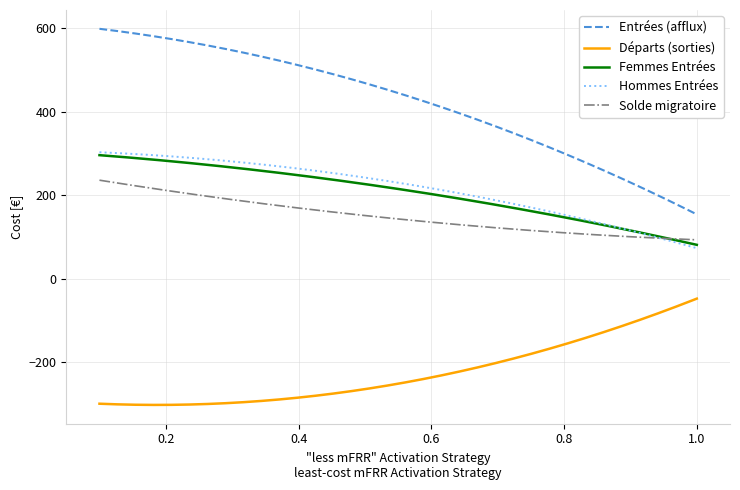

What is the minimum value for Hommes Entrées?

73.0